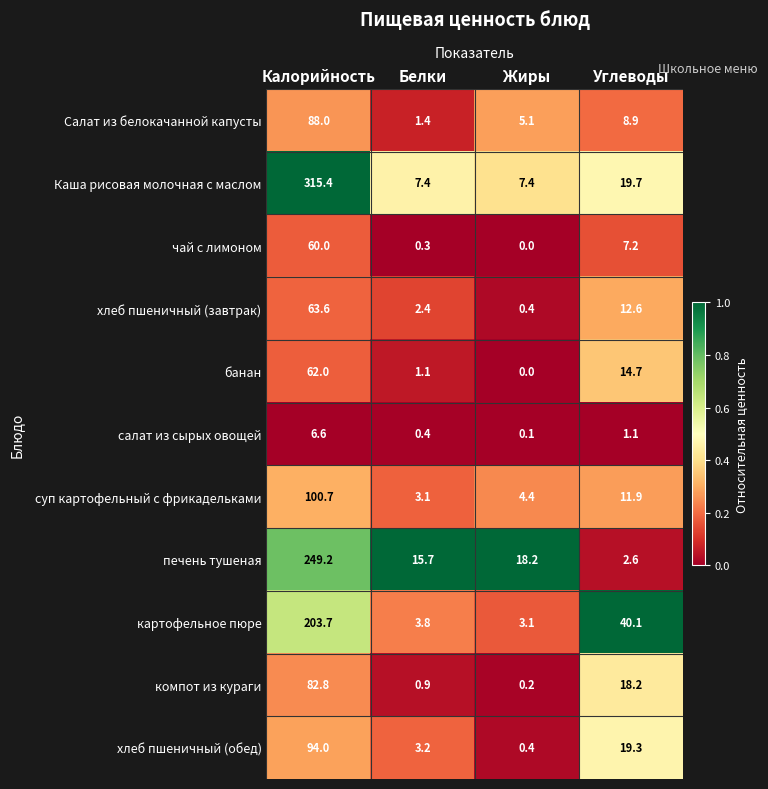

List the series in order of their peak value, lowest first.

салат из сырых овощей, чай с лимоном, банан, хлеб пшеничный (завтрак), компот из кураги, Салат из белокачанной капусты, хлеб пшеничный (обед), суп картофельный с фрикадельками, картофельное пюре, печень тушеная, Каша рисовая молочная с маслом